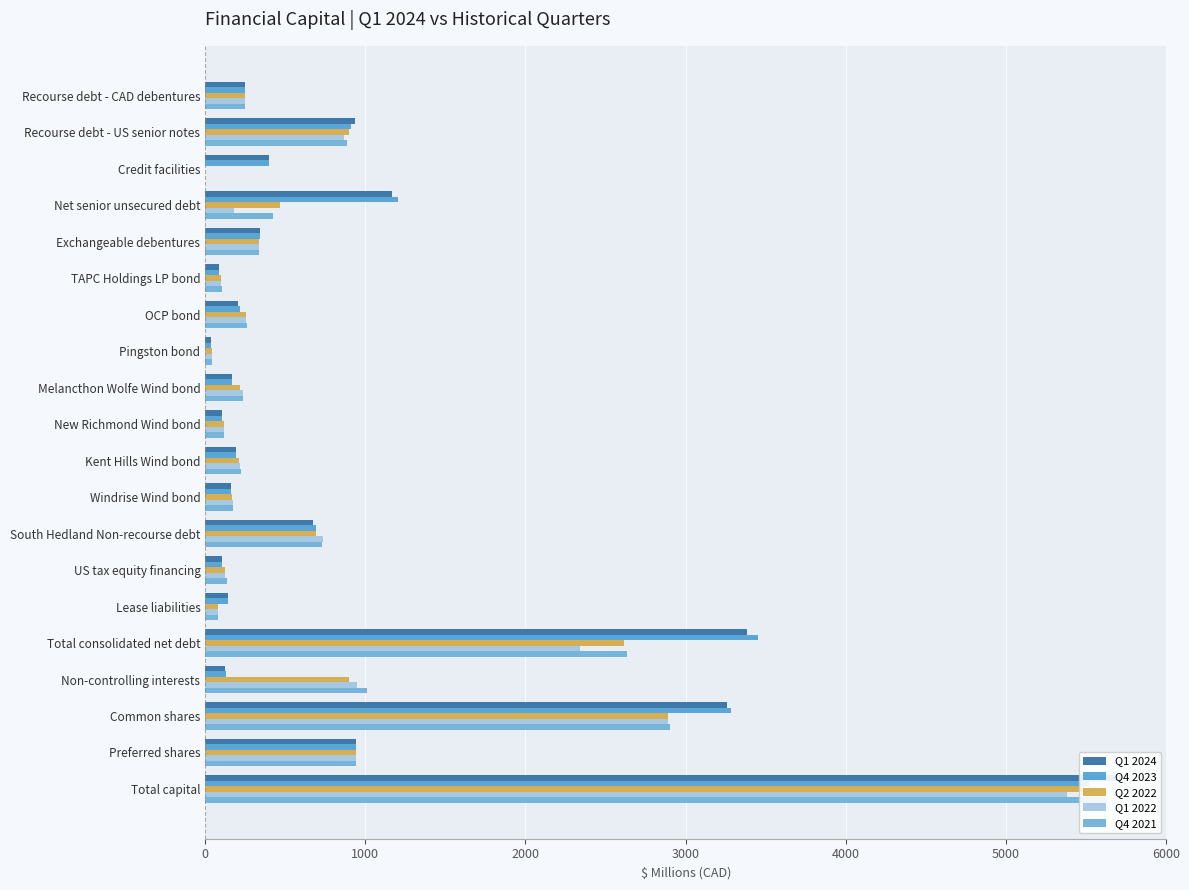

Is the value of Q4 2021 at Windrise Wind bond greater than the value of Q1 2024 at Exchangeable debentures?

No